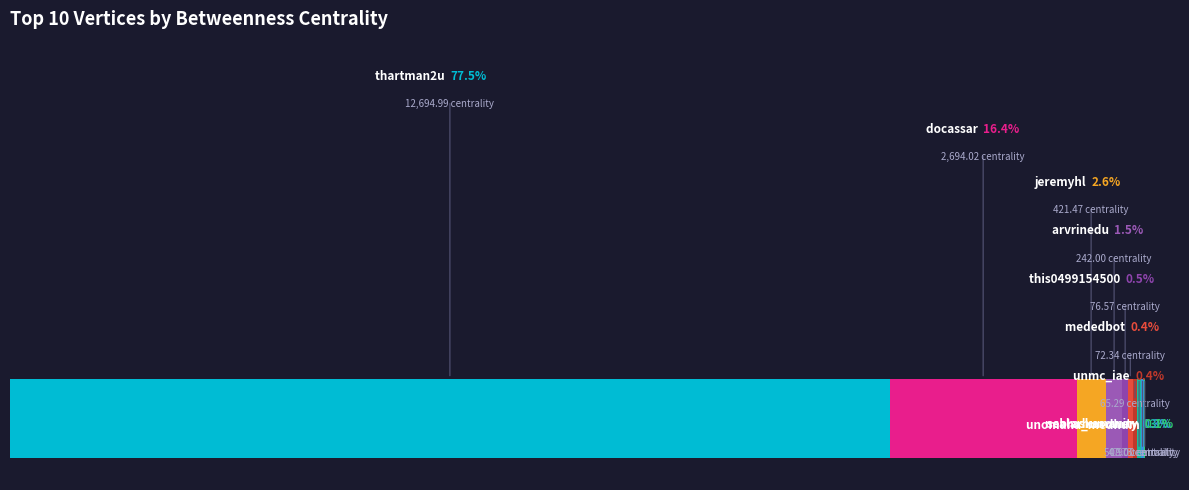

Which category has the biggest portion of the pie?

thartman2u